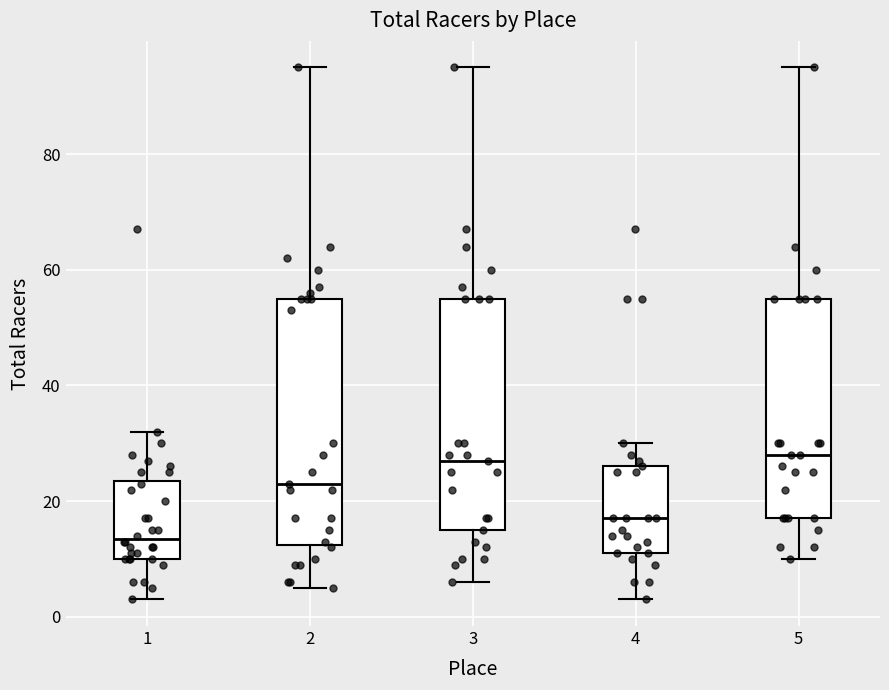

Comparing the boxes themselves (not the whiskers), which one is the tallest?

2